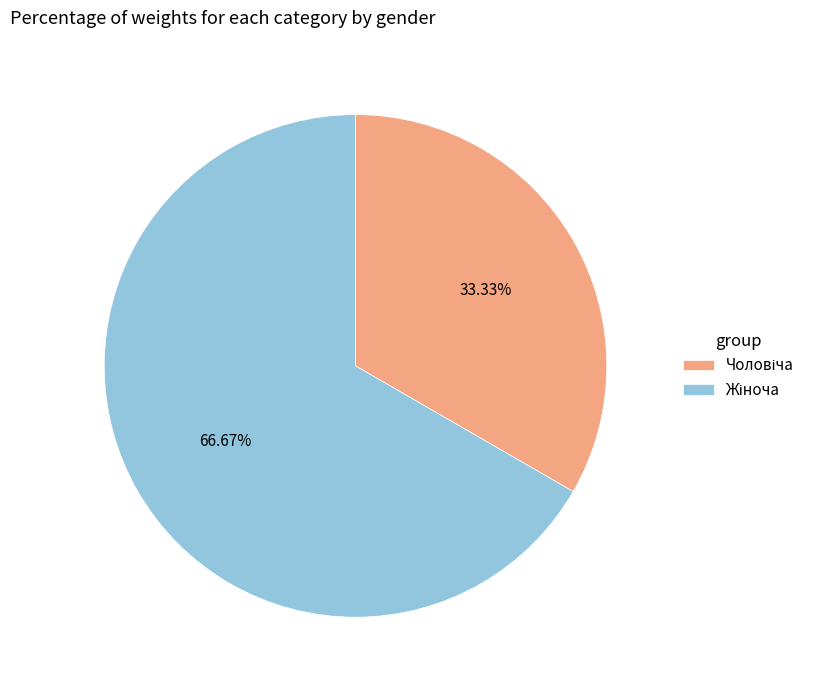

Does any single category account for the majority?

Yes